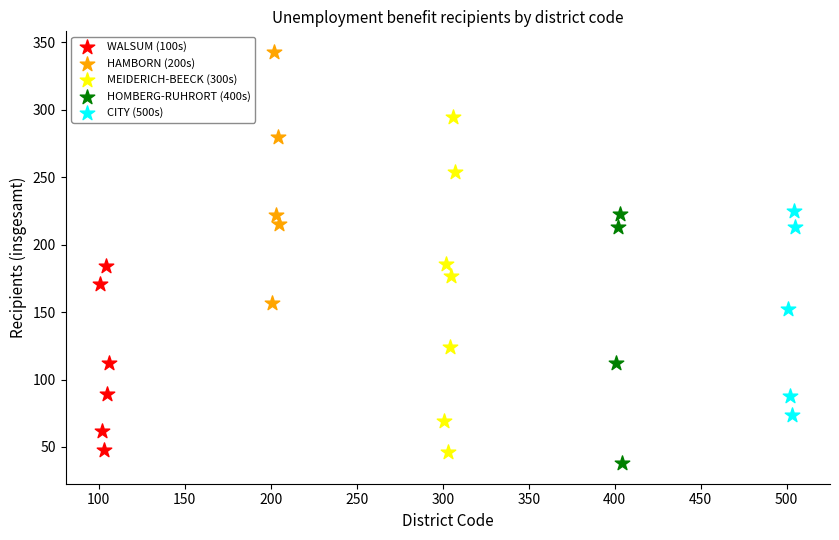

Which series has the largest Y range (max minus min)?

MEIDERICH-BEECK (300s)